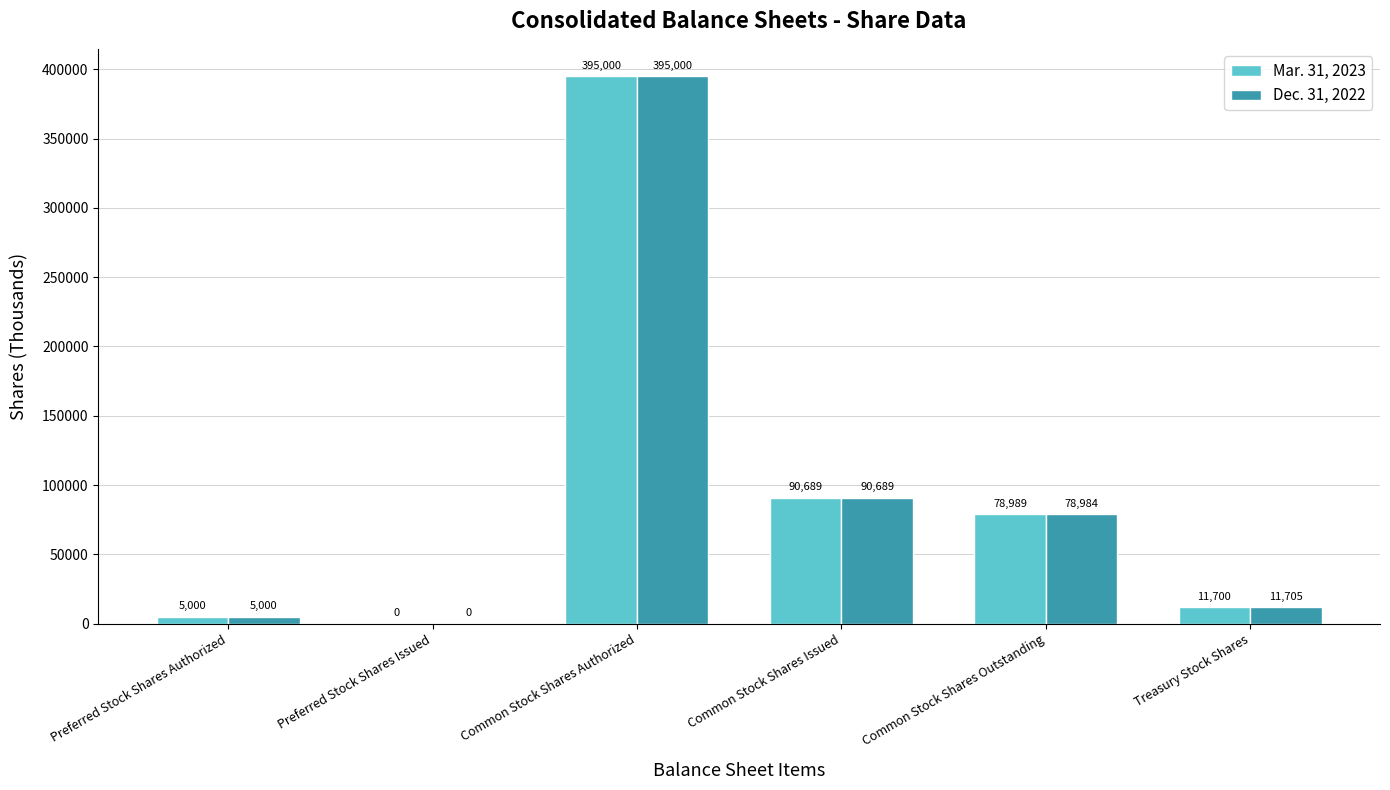

What is the highest value of the Dec. 31, 2022 series?

395000